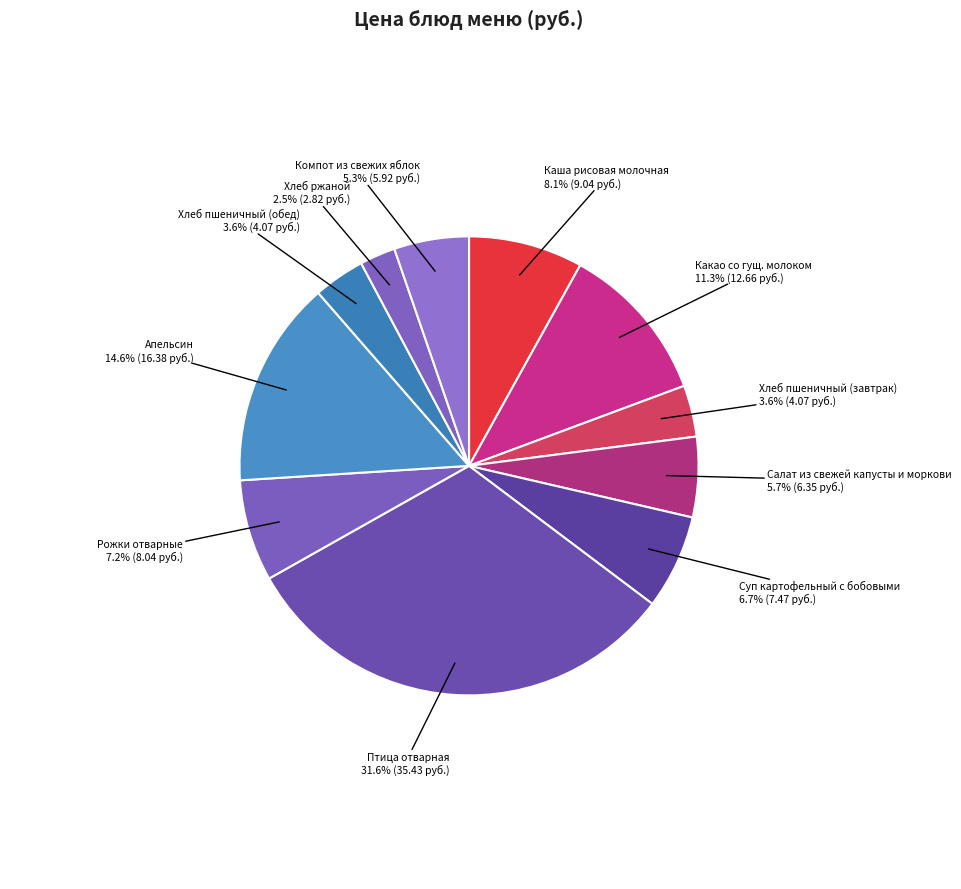

How many slices are in this pie chart?

11